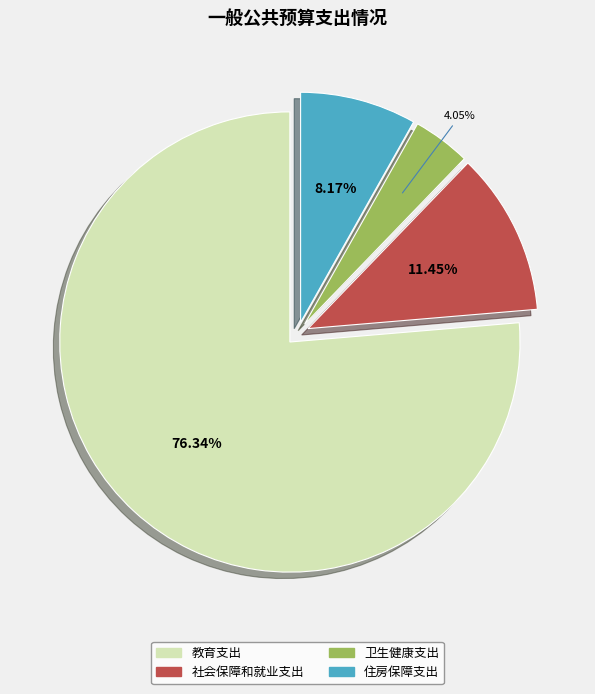

Which slice is the smallest?

卫生健康支出